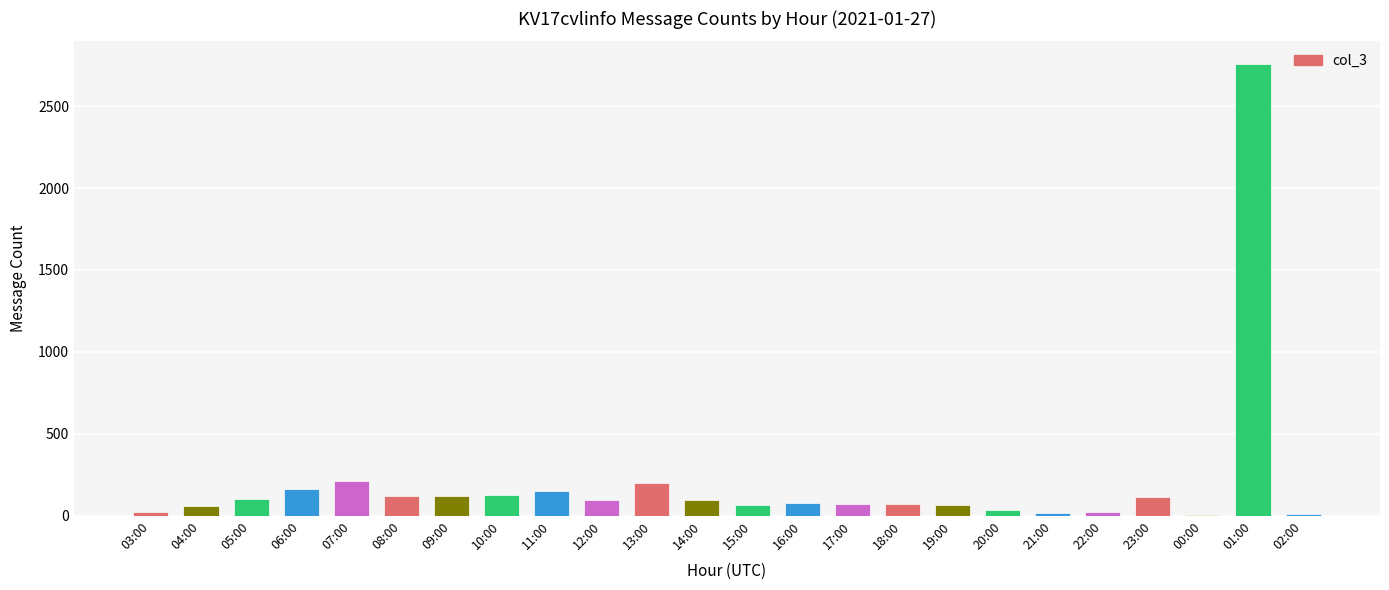

What is the change in value from 04:00 to 15:00?

+9